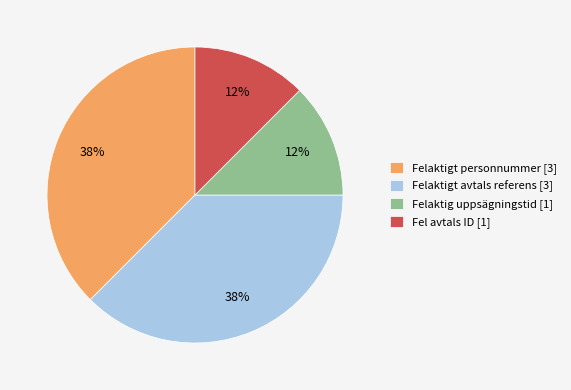

Count the number of slices in the pie.

4